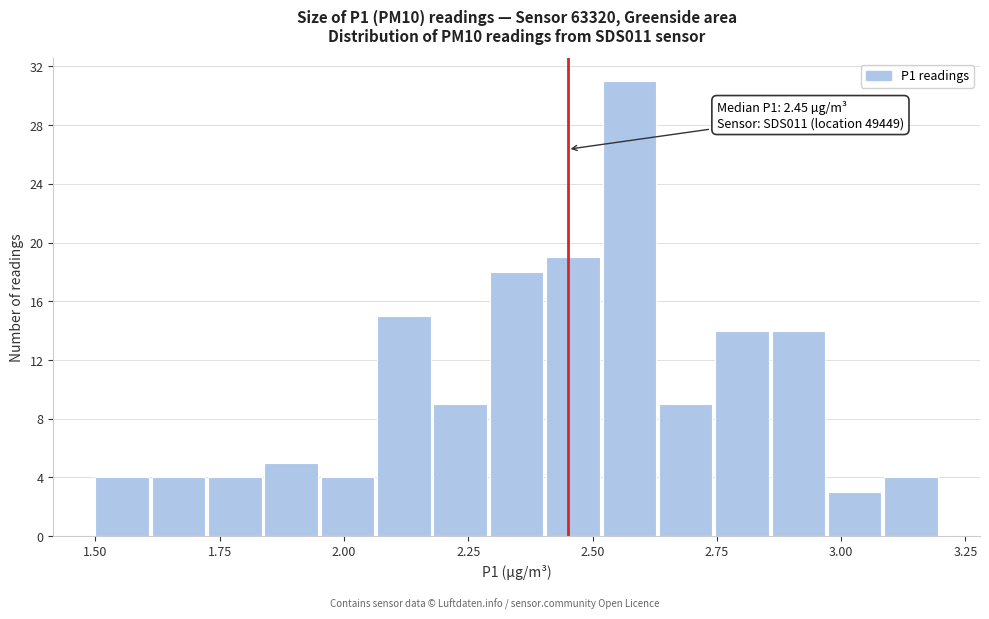

Read against the x-axis, roughly where is the centre of the tallest bar?

2.55